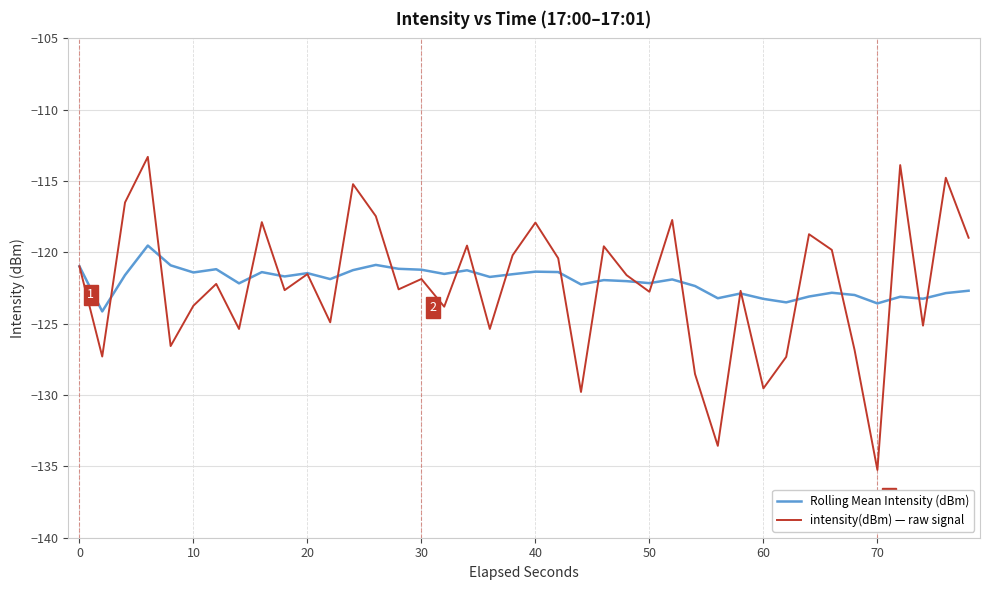

What is the maximum value shown in the chart?

-113.3